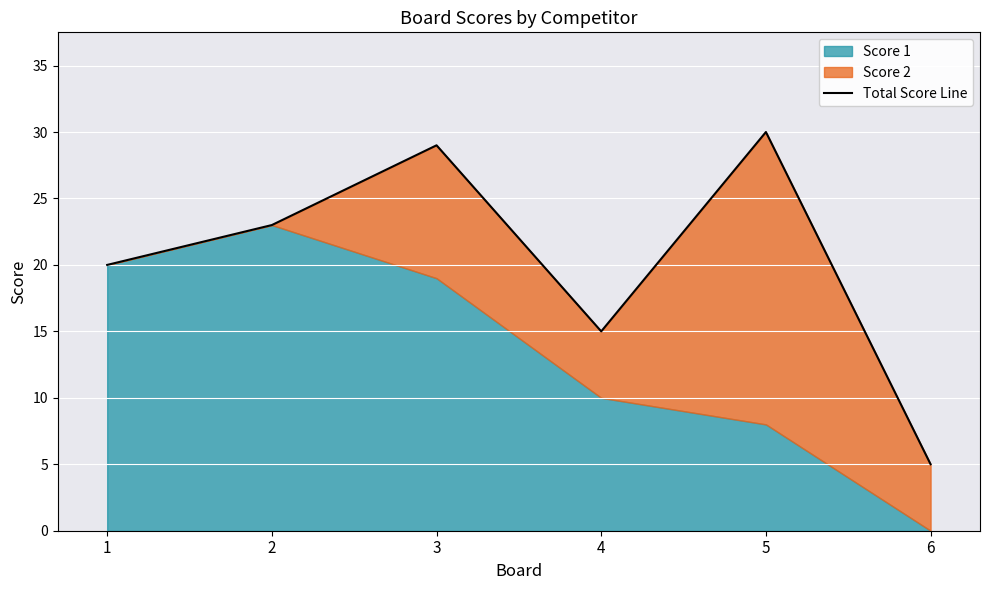

Rank the categories by value from highest to lowest.

5, 3, 2, 1, 4, 6